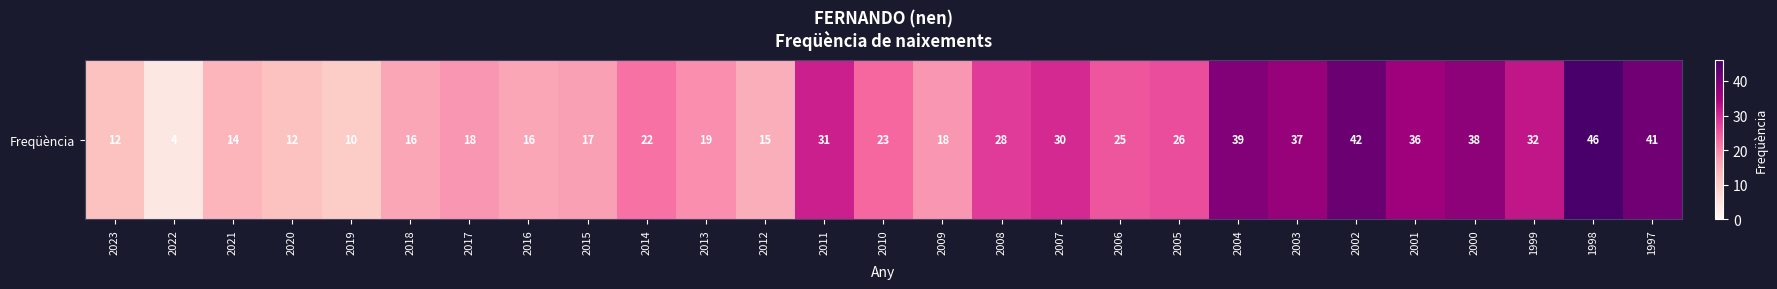

Which has a higher value, 2017 or 2016?

2017